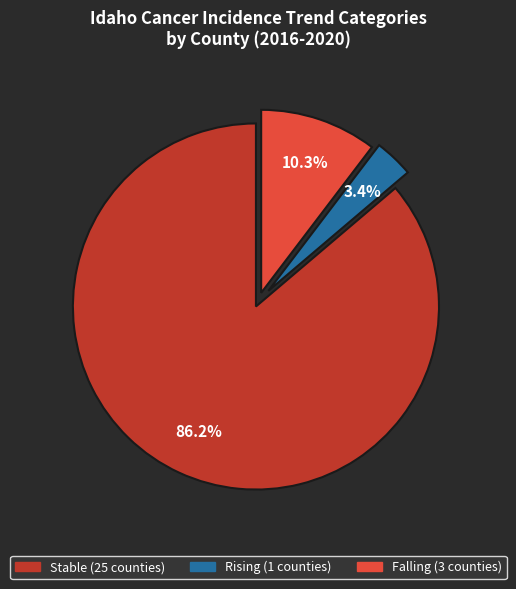

Does any single category account for the majority?

Yes